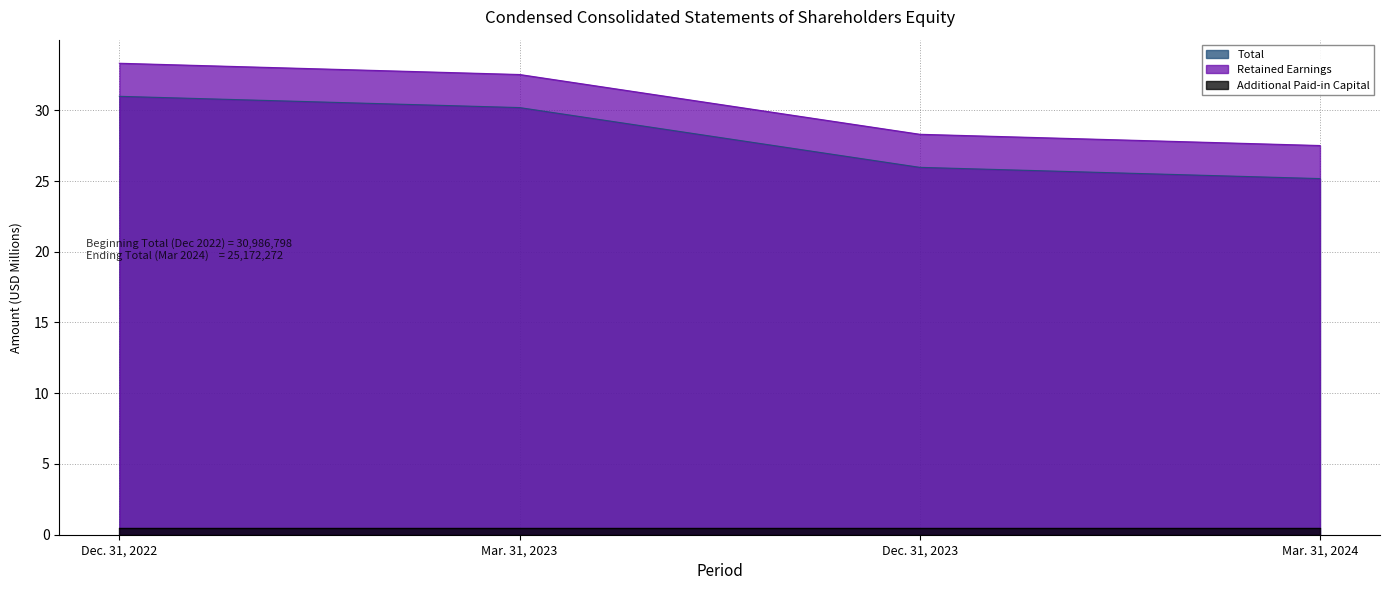

List the labels in order of Retained Earnings value, largest first.

Dec. 31, 2022, Mar. 31, 2023, Dec. 31, 2023, Mar. 31, 2024